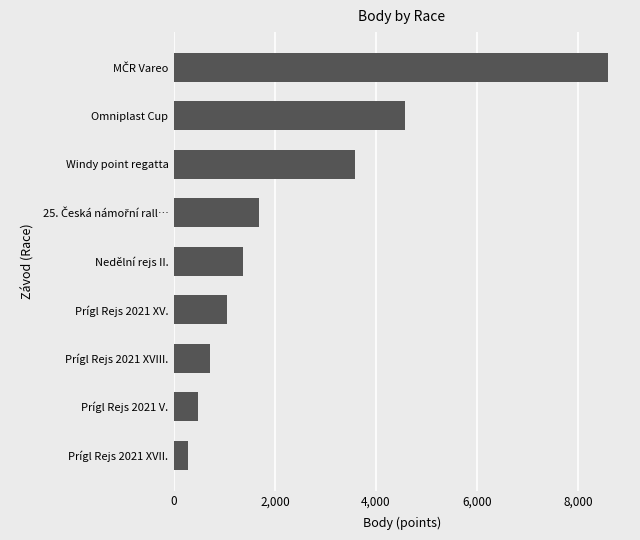

What is the ratio of the value at Windy point regatta to the value at Nedělní rejs II.?

2.6